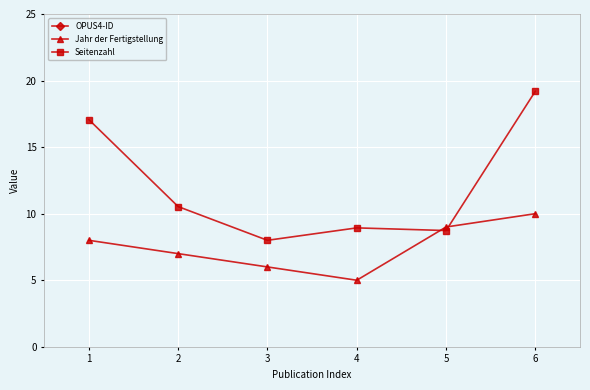

What are all the series names shown in the legend?

OPUS4-ID, Jahr der Fertigstellung, Seitenzahl